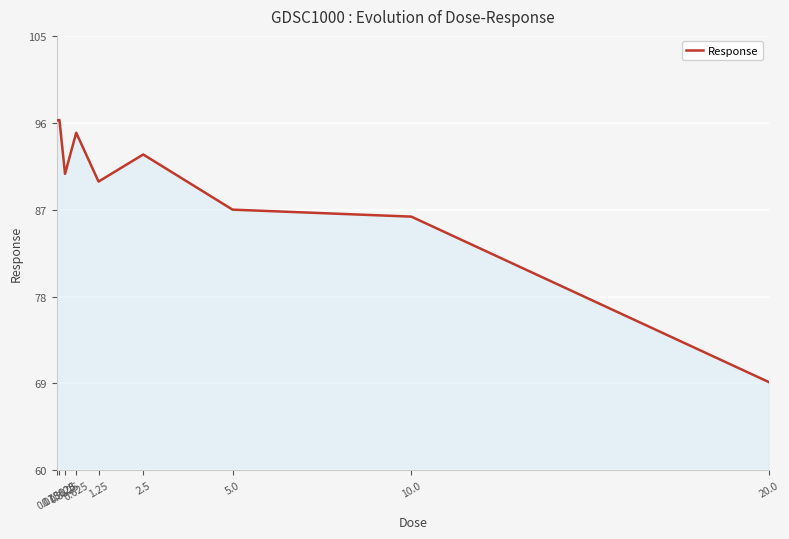

What is the greatest value displayed?

96.3